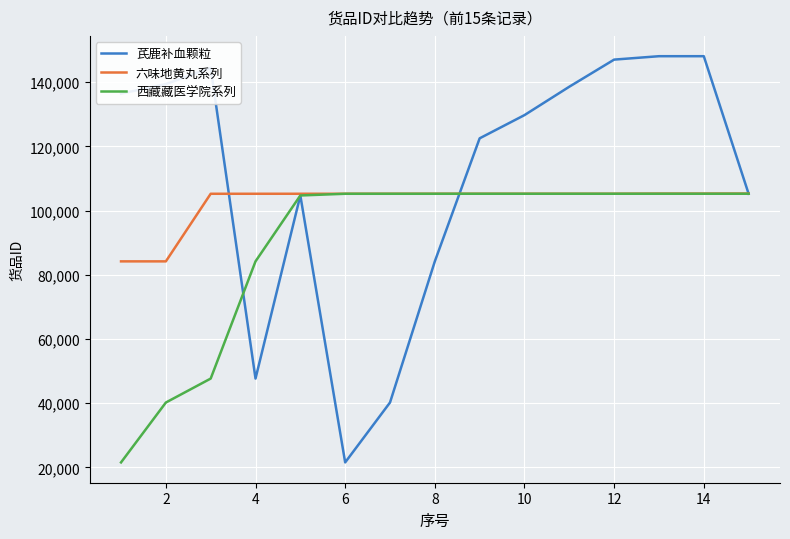

What is the smallest value displayed?

21580